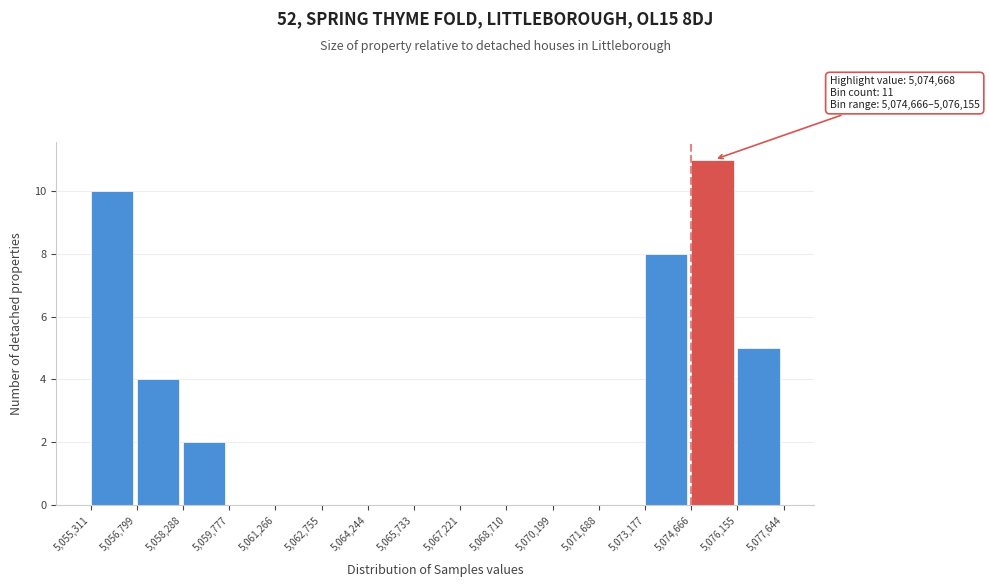

Over which range of the x-axis is the bar tallest?

5,074,666 to 5,076,155